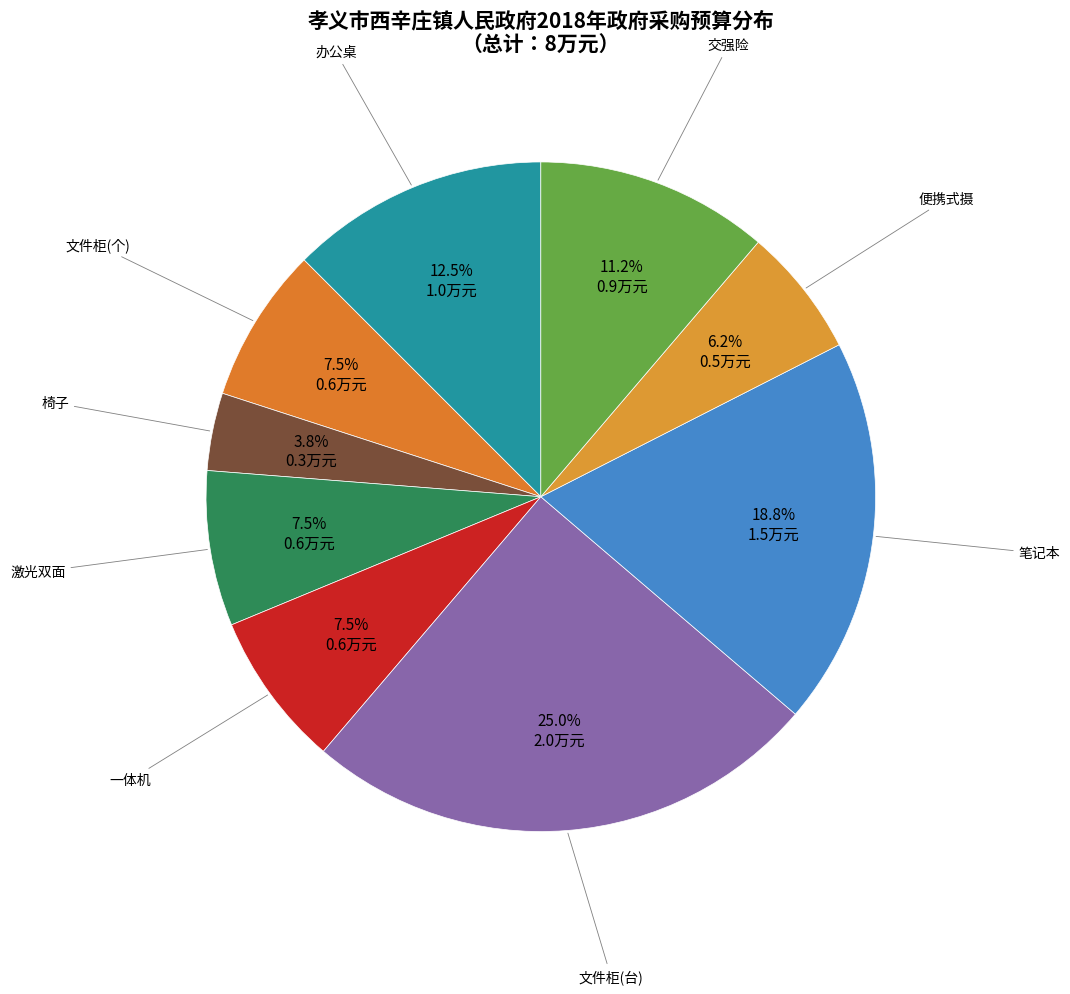

Which category has the biggest portion of the pie?

文件柜(台)